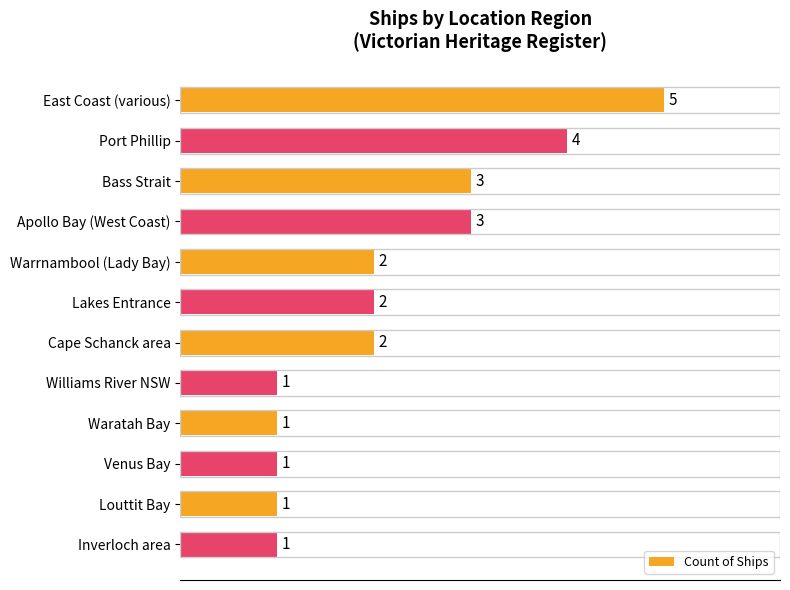

Reading top to bottom, list all the values displayed in this chart.

5	4	3	3	2	2	2	1	1	1	1	1